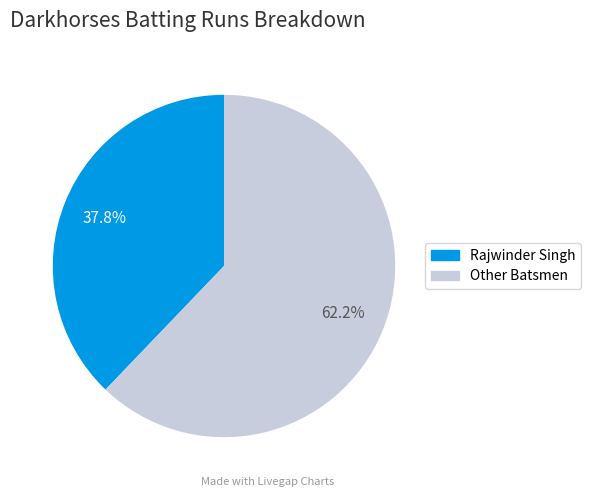

Is there a majority slice in this chart?

Yes